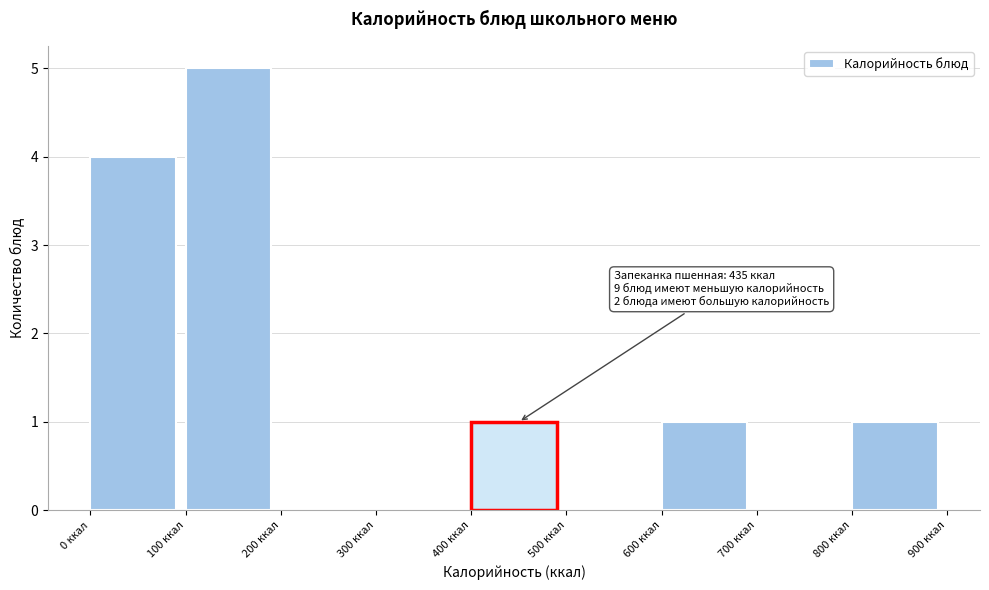

Over which range of the x-axis is the bar tallest?

100 to 200